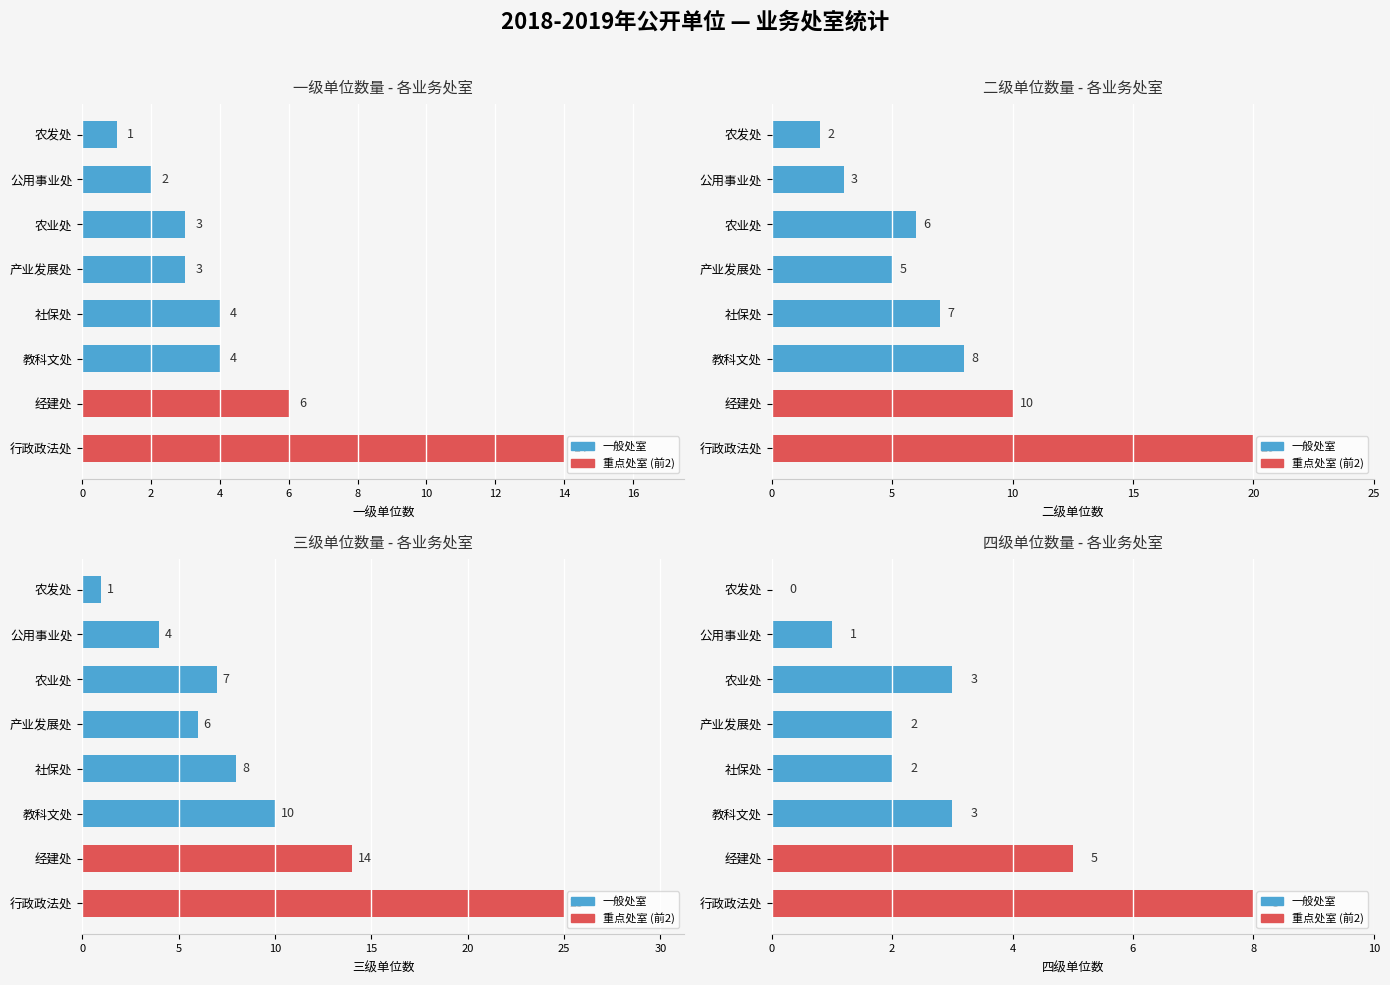

What is the spread (max minus min) of values at 0?

17